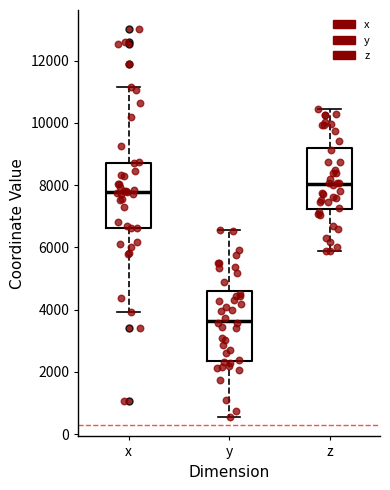

Where is the upper edge of the box for x on the y-axis? The values are not printed on the chart, so give them approximately, as read against the axis.

8800